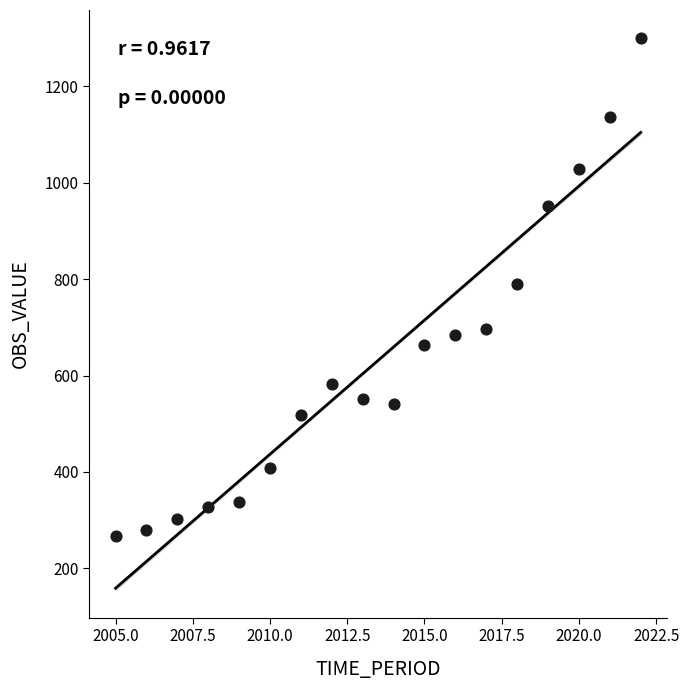

What is the range of X values (max minus min)?

17